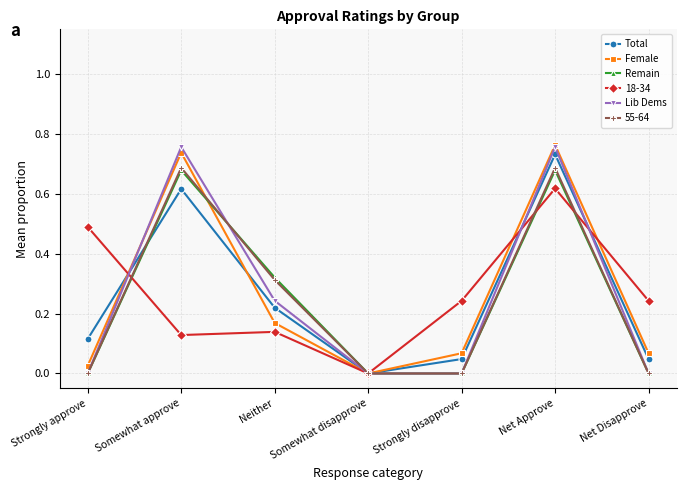

The Remain series shows 1.1 at Net Approve. True or false?

False